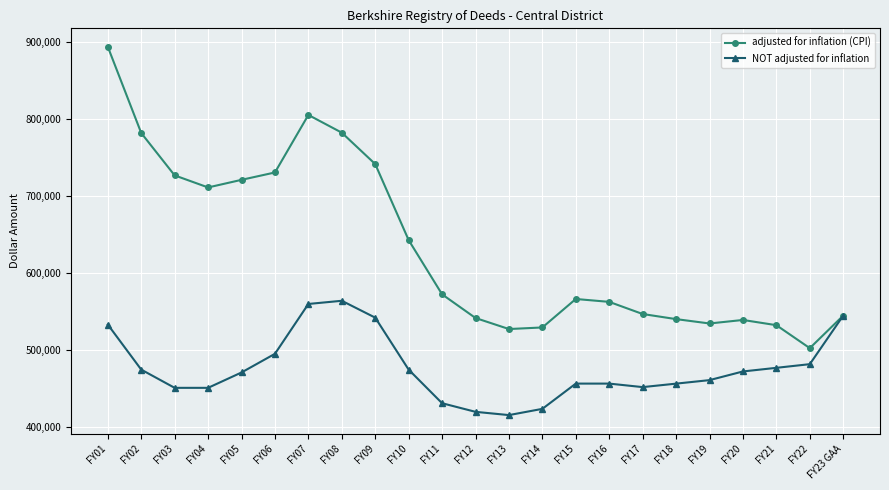

At how many categories does at least one series exceed 431786?

23